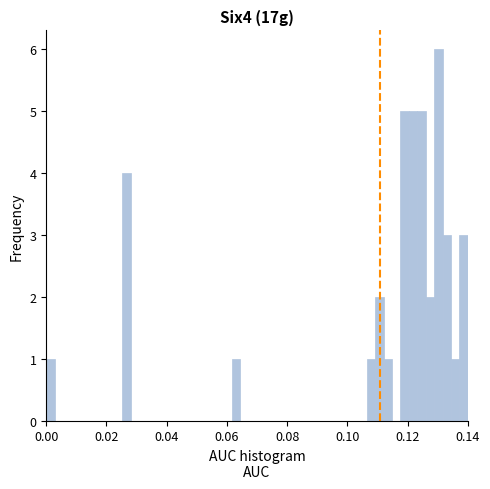

Read against the x-axis, roughly where is the centre of the tallest bar?

0.130